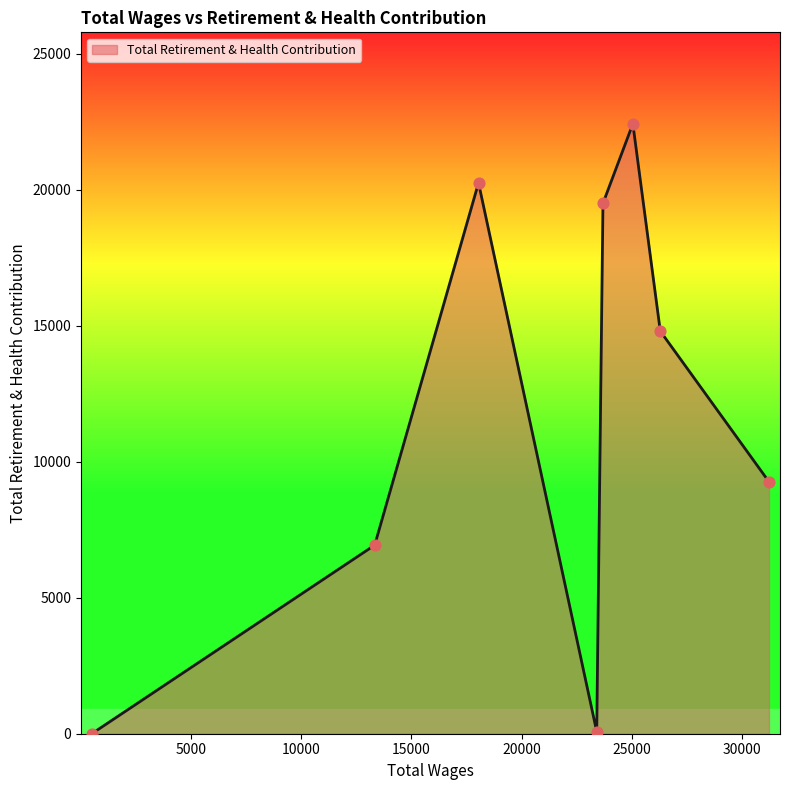

What is the difference between the maximum and minimum values?

22417